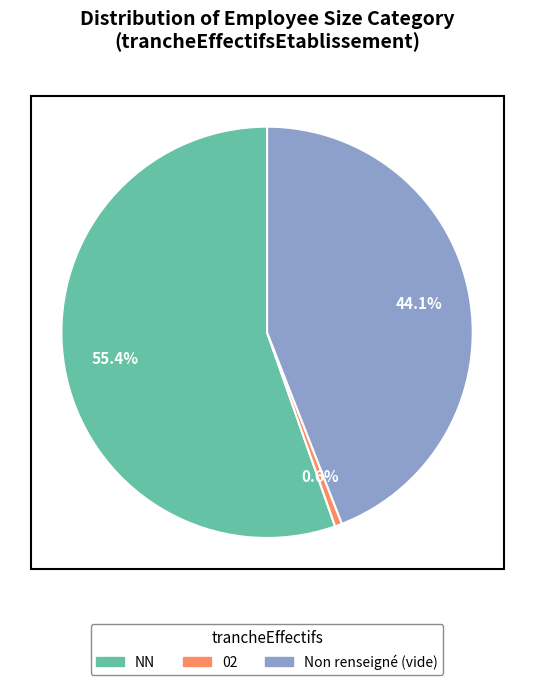

Is there any slice that represents more than half of the pie?

Yes